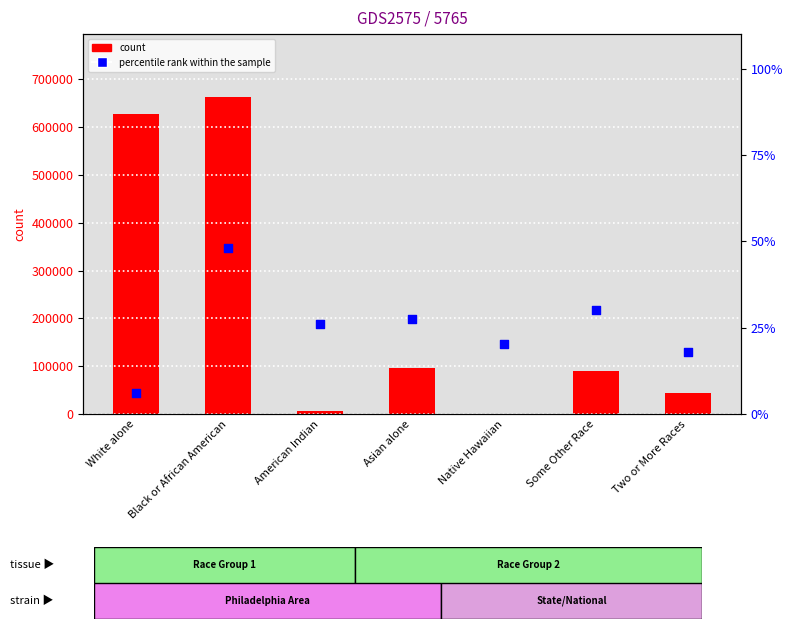

What are all the series names shown in the legend?

count, percentile rank within the sample